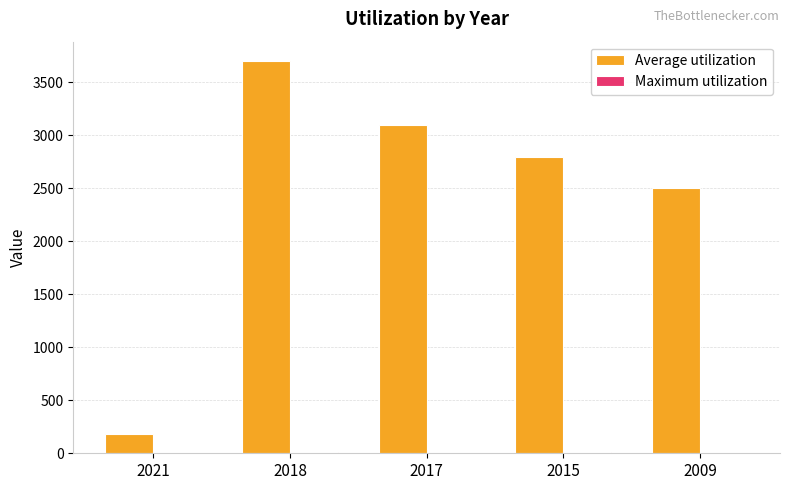

Which category has the highest value across all series?

2018